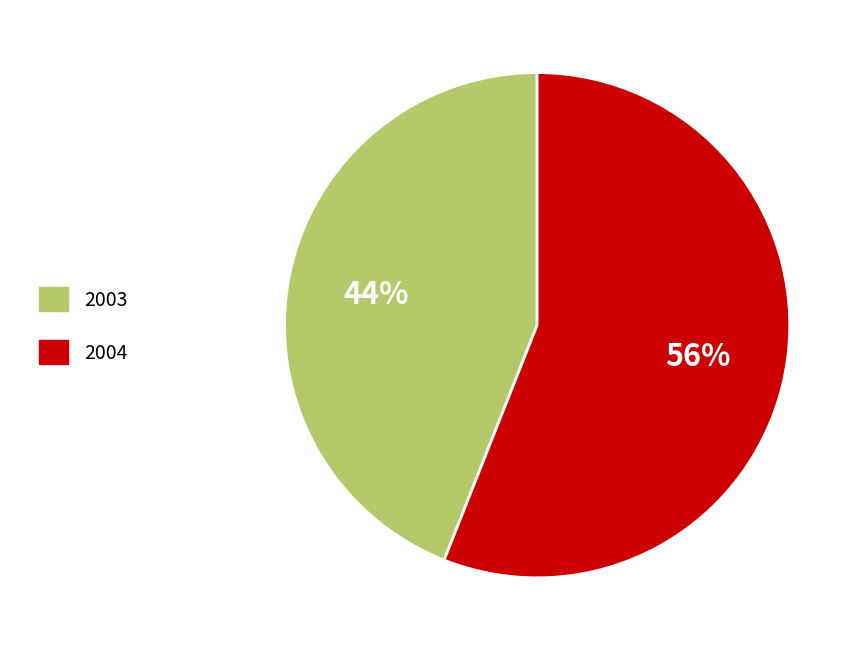

Is it true that 2004 is 56% of the pie?

True